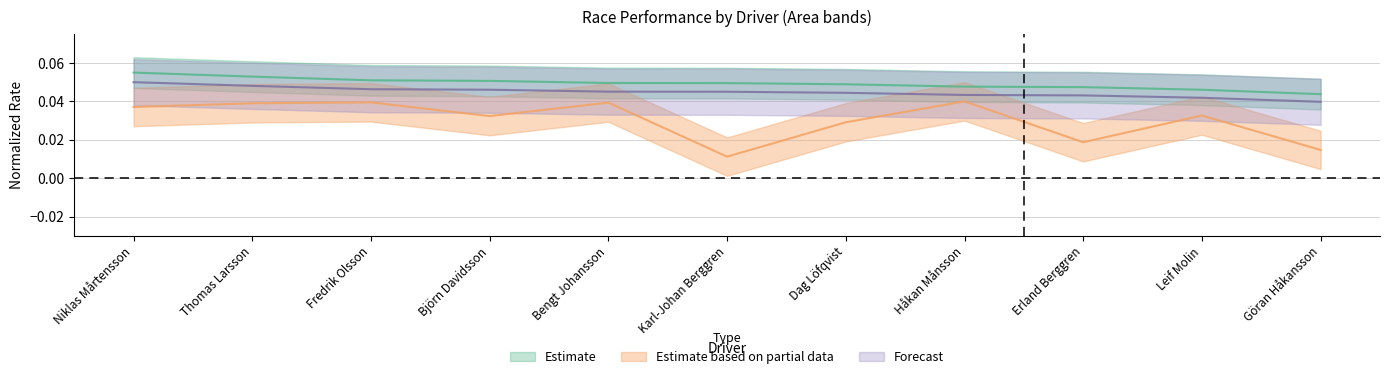

What is the maximum value shown in the chart?

0.1